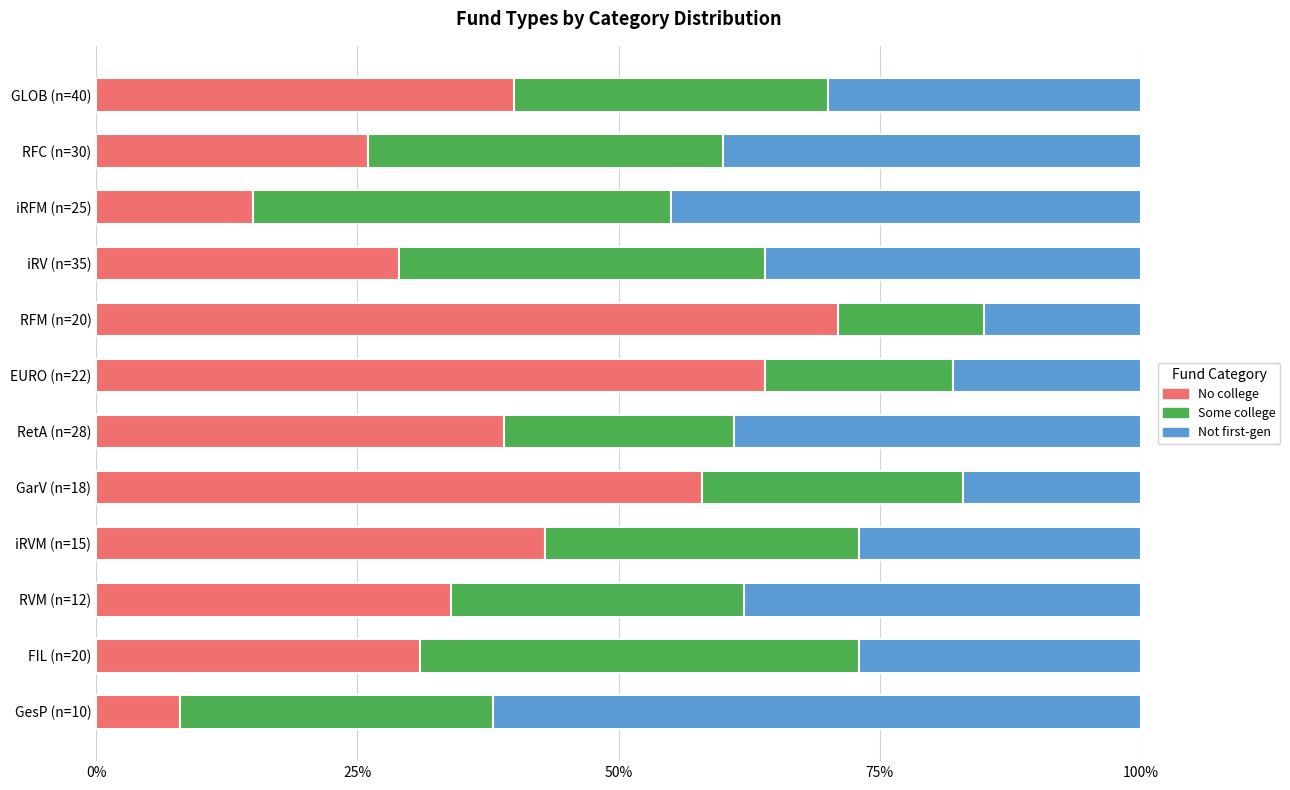

Where is No college nearest to the value 39?

RetA (n=28)